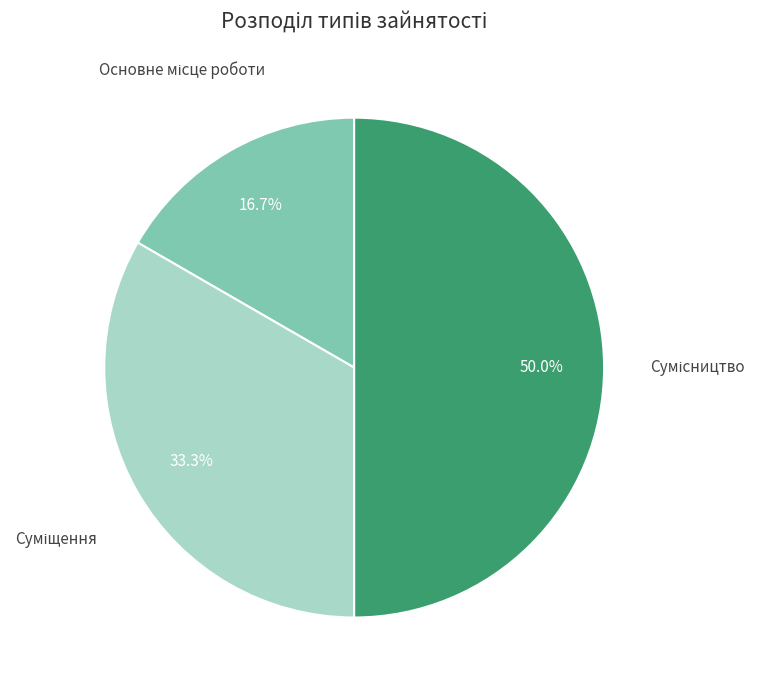

How many slices are in this pie chart?

3